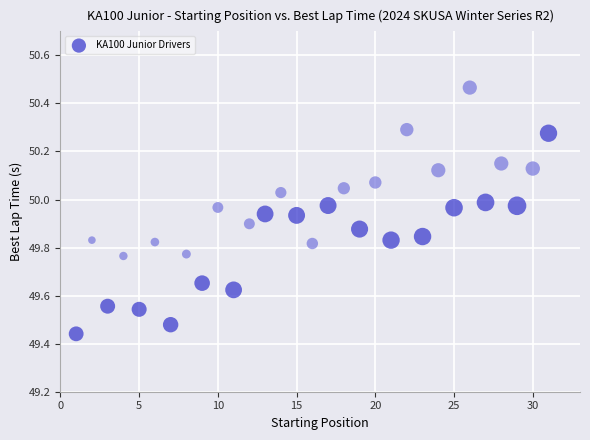

What is the range of X values (max minus min)?

30.0